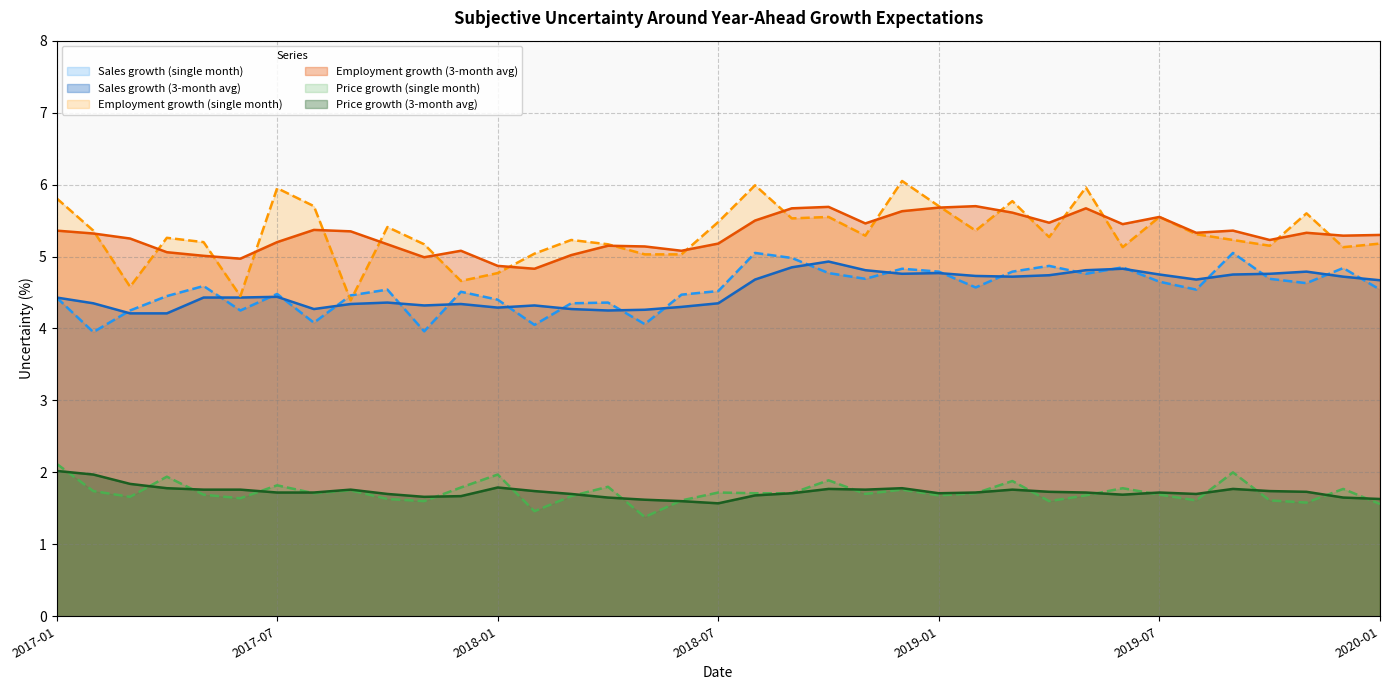

Reading left to right, transcribe all the data shown in this chart.

Sales growth (single month): 4.4	4.0	4.2	4.5	4.6	4.2	4.5	4.1	4.5	4.5	4.0	4.5	4.4	4.0	4.3	4.4	4.1	4.5	4.5	5.0	5.0	4.8	4.7	4.8	4.8	4.6	4.8	4.9	4.8	4.8	4.7	4.5	5.0	4.7	4.6	4.8	4.5
Sales growth (3-month avg): 4.4	4.3	4.2	4.2	4.4	4.4	4.4	4.3	4.3	4.4	4.3	4.3	4.3	4.3	4.3	4.2	4.3	4.3	4.3	4.7	4.8	4.9	4.8	4.8	4.8	4.7	4.7	4.7	4.8	4.8	4.8	4.7	4.8	4.8	4.8	4.7	4.7
Employment growth (single month): 5.8	5.4	4.6	5.3	5.2	4.5	6.0	5.7	4.4	5.4	5.2	4.7	4.8	5.0	5.2	5.2	5.0	5.0	5.5	6.0	5.5	5.5	5.3	6.0	5.7	5.4	5.8	5.3	6.0	5.1	5.5	5.3	5.2	5.2	5.6	5.1	5.2
Employment growth (3-month avg): 5.4	5.3	5.2	5.1	5.0	5.0	5.2	5.4	5.3	5.2	5.0	5.1	4.9	4.8	5.0	5.2	5.1	5.1	5.2	5.5	5.7	5.7	5.5	5.6	5.7	5.7	5.6	5.5	5.7	5.5	5.5	5.3	5.4	5.2	5.3	5.3	5.3
Price growth (single month): 2.1	1.7	1.7	1.9	1.7	1.6	1.8	1.7	1.8	1.6	1.6	1.8	2.0	1.5	1.7	1.8	1.4	1.6	1.7	1.7	1.7	1.9	1.7	1.8	1.7	1.7	1.9	1.6	1.7	1.8	1.7	1.6	2.0	1.6	1.6	1.8	1.6
Price growth (3-month avg): 2.0	2.0	1.8	1.8	1.8	1.8	1.7	1.7	1.8	1.7	1.7	1.7	1.8	1.7	1.7	1.6	1.6	1.6	1.6	1.7	1.7	1.8	1.8	1.8	1.7	1.7	1.8	1.7	1.7	1.7	1.7	1.7	1.8	1.7	1.7	1.6	1.6